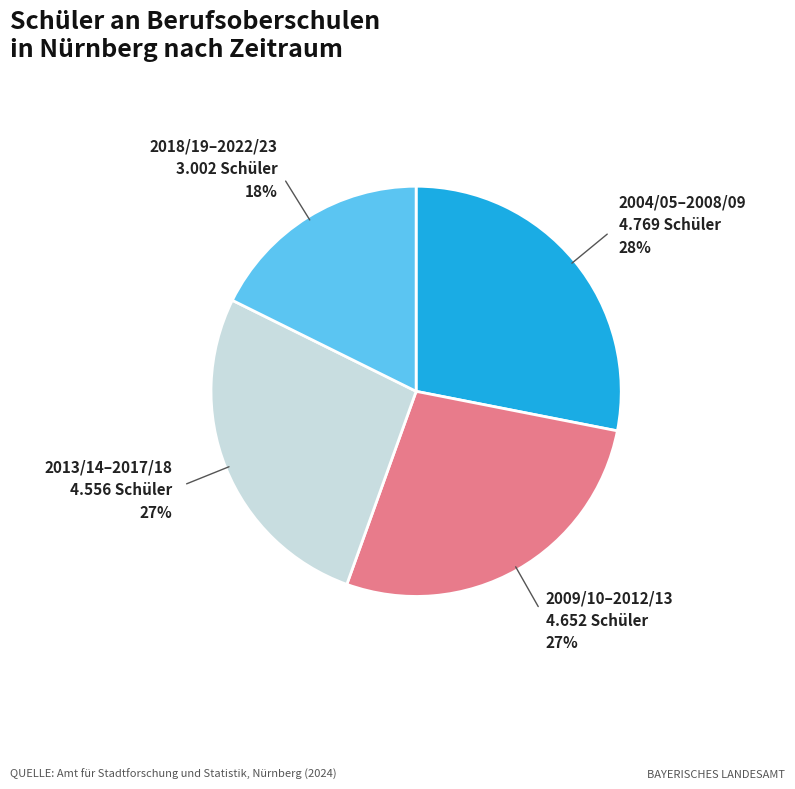

Is there a majority slice in this chart?

No